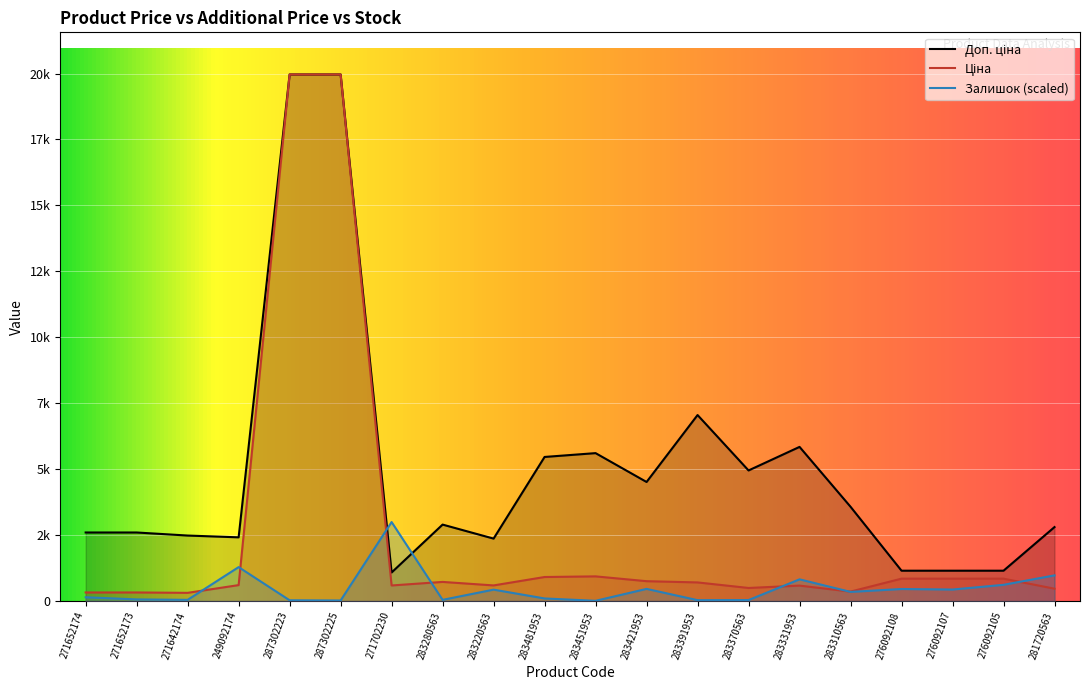

Reading left to right, list all the values displayed in this chart.

Ціна: 324.8	324.8	310.3	603.7	19964.2	19964.2	589.9	724.5	591.6	910.4	934.5	752.2	705.1	495.0	584.4	357.4	848.4	848.4	848.4	467.3
Доп. ціна: 2598.3	2598.3	2482.4	2414.8	19964.2	19964.2	1081.7	2897.8	2366.5	5462.3	5607.2	4513.3	7051.3	4950.4	5843.9	3573.9	1149.7	1149.7	1149.7	2803.6
Залишок: 142.4	61.0	44.8	1285.7	28.5	20.3	2994.6	44.8	431.3	97.7	8.1	459.8	32.6	36.6	821.9	345.8	455.7	435.4	614.4	972.4